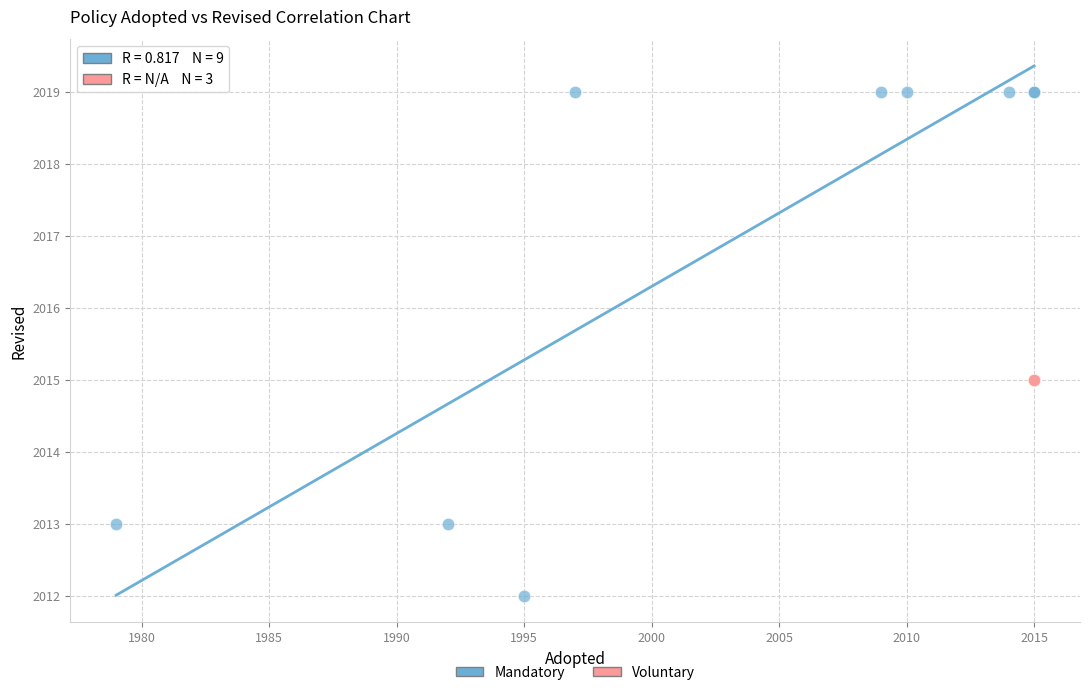

Which series contains the lowest Y value?

Mandatory